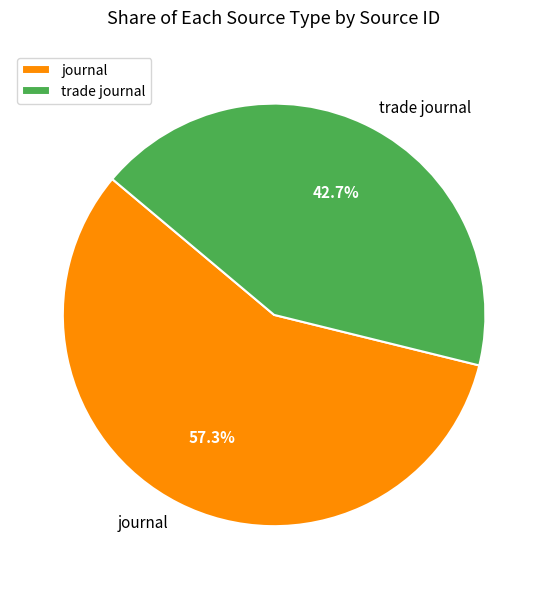

What is the ratio of the value at journal to the value at trade journal?

1.3